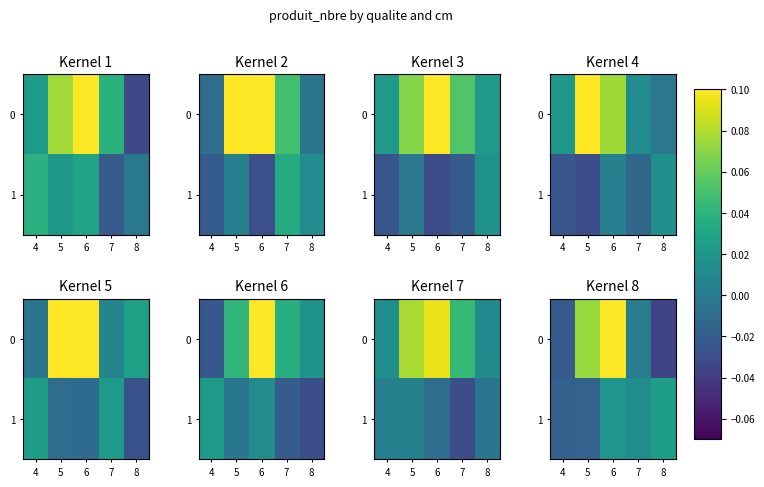

Between 4 and 8, which series saw the biggest shift?

1